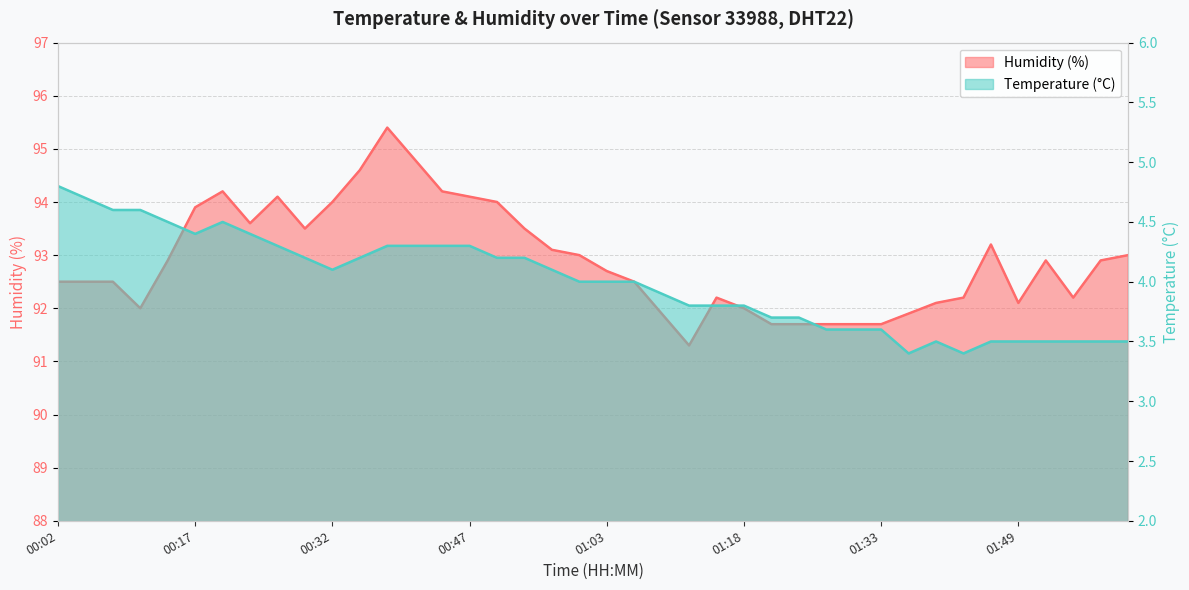

True or false: Temperature (°C) and Humidity (%) cross at least once.

False